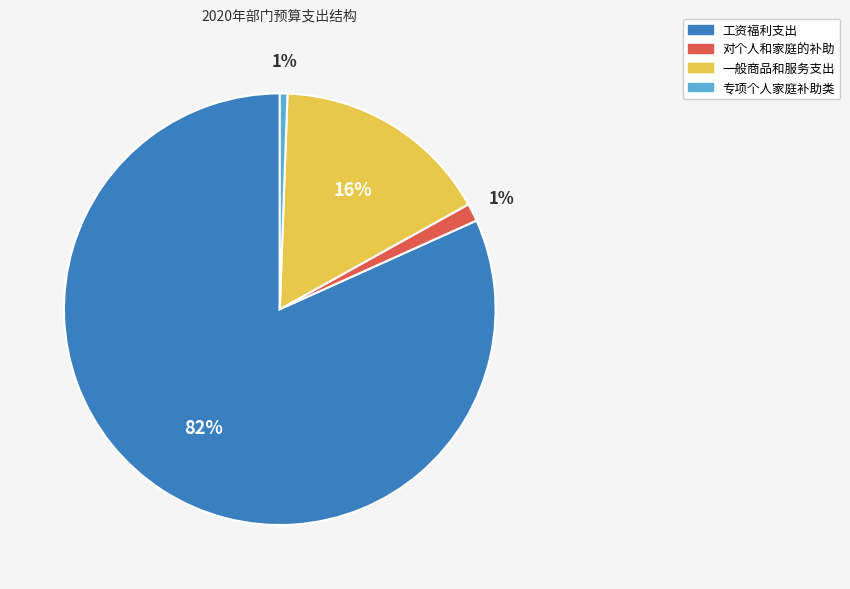

Is there any slice that represents more than half of the pie?

Yes